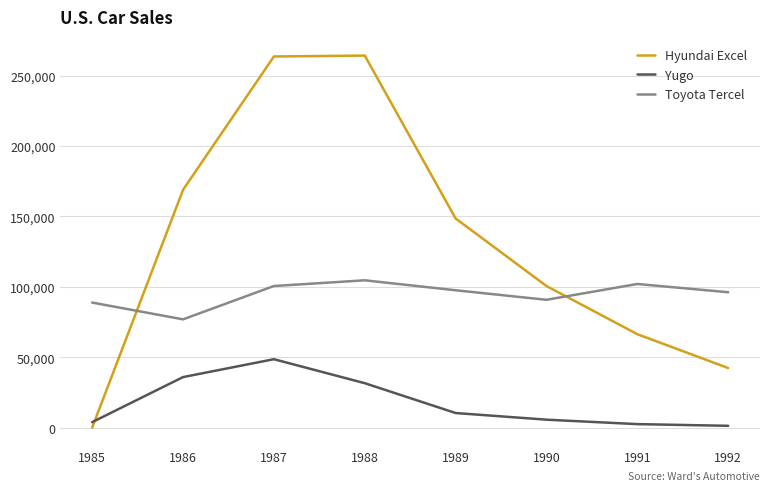

What is the greatest value displayed?

264282